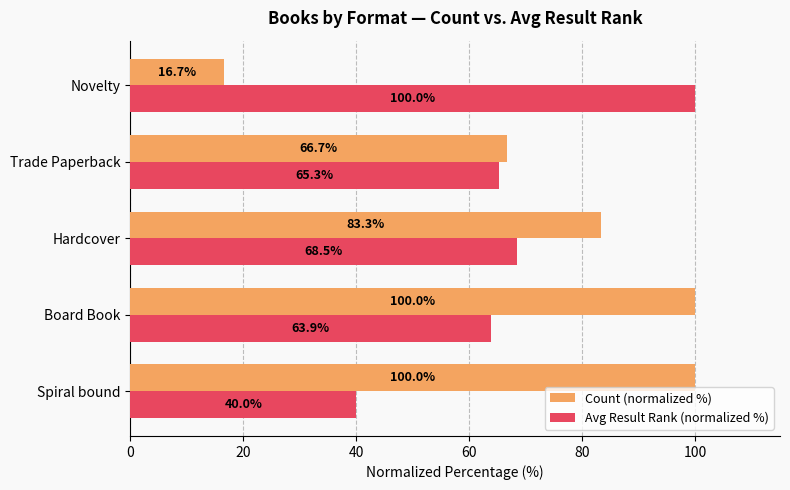

Count the number of categories in the chart.

5